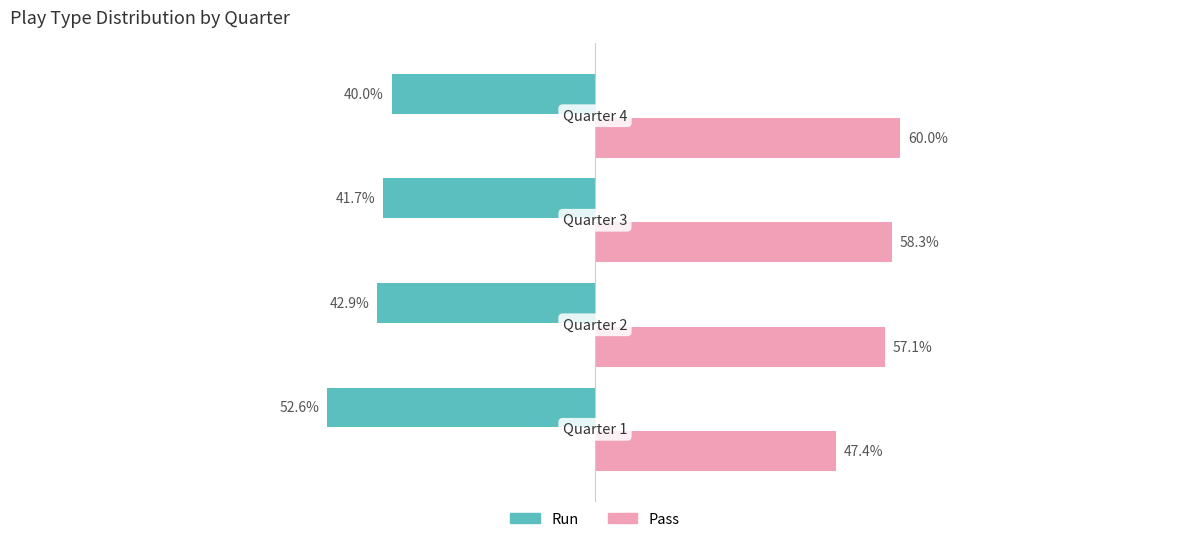

Rank the series by their average value, from lowest to highest.

Run, Pass